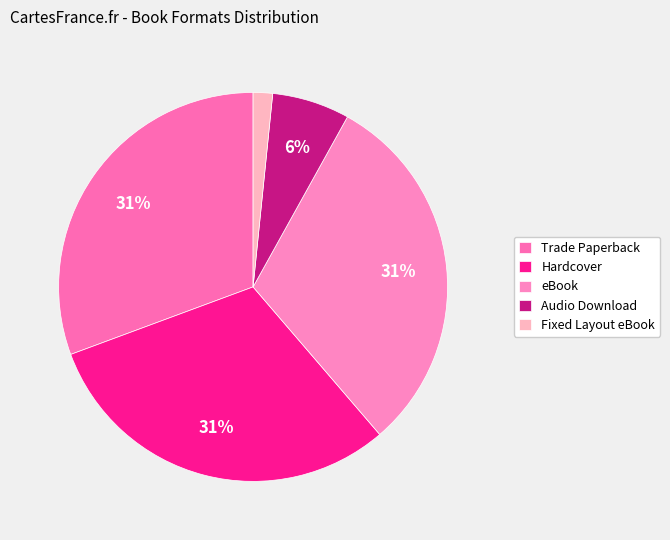

How many slices are in this pie chart?

5